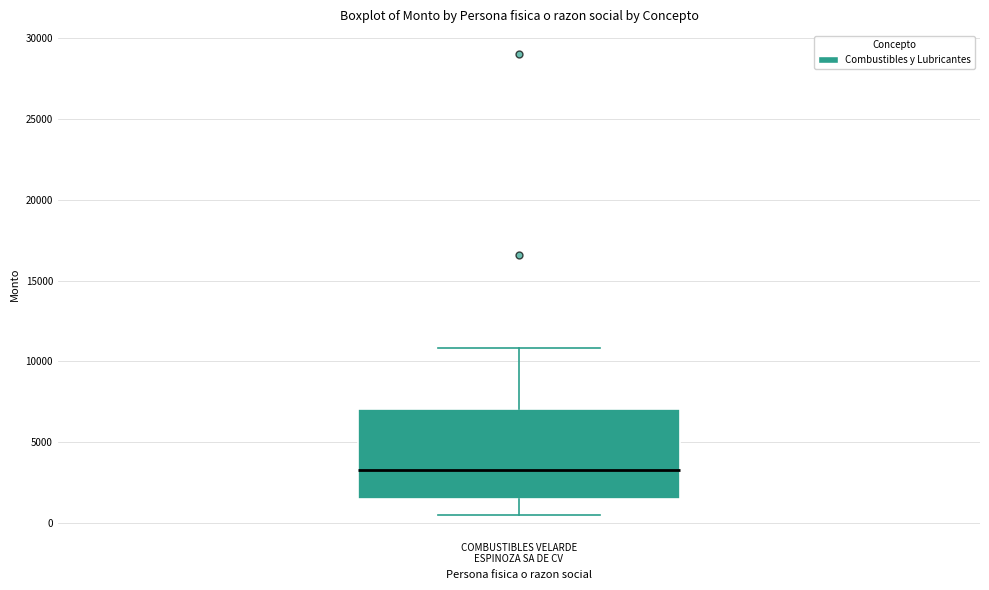

Transcribe this box plot: give where the median line is, the range the box spans, and where the two whiskers end, as read against the y-axis. The values are not printed on the chart, so give them approximately, as read against the axis.

median 3500, box 1500 to 7000, whiskers 500 to 11000